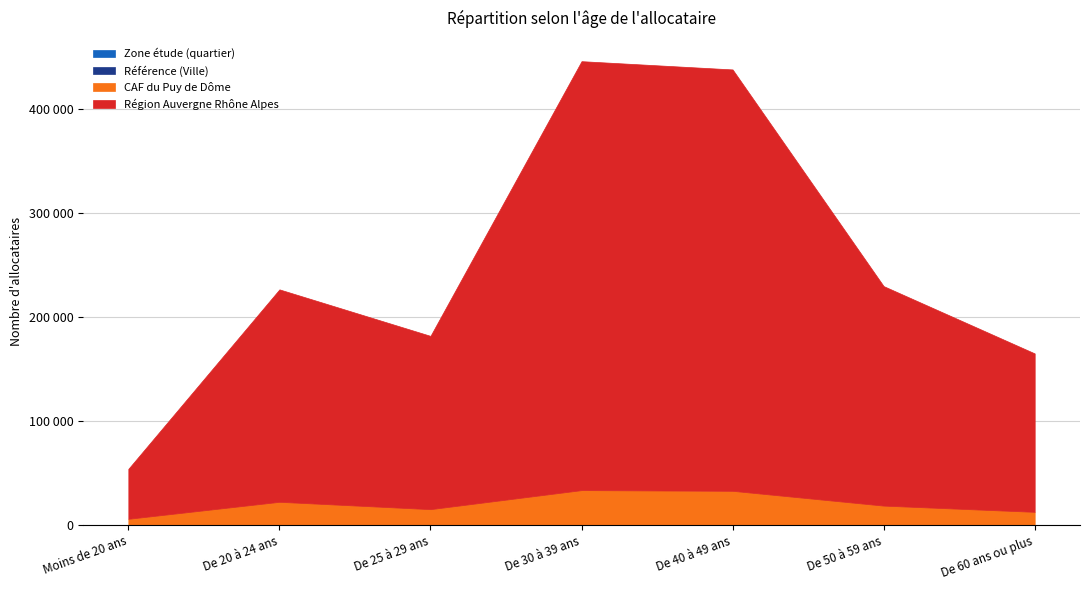

What is the label of the 6th point from the left?

De 50 à 59 ans